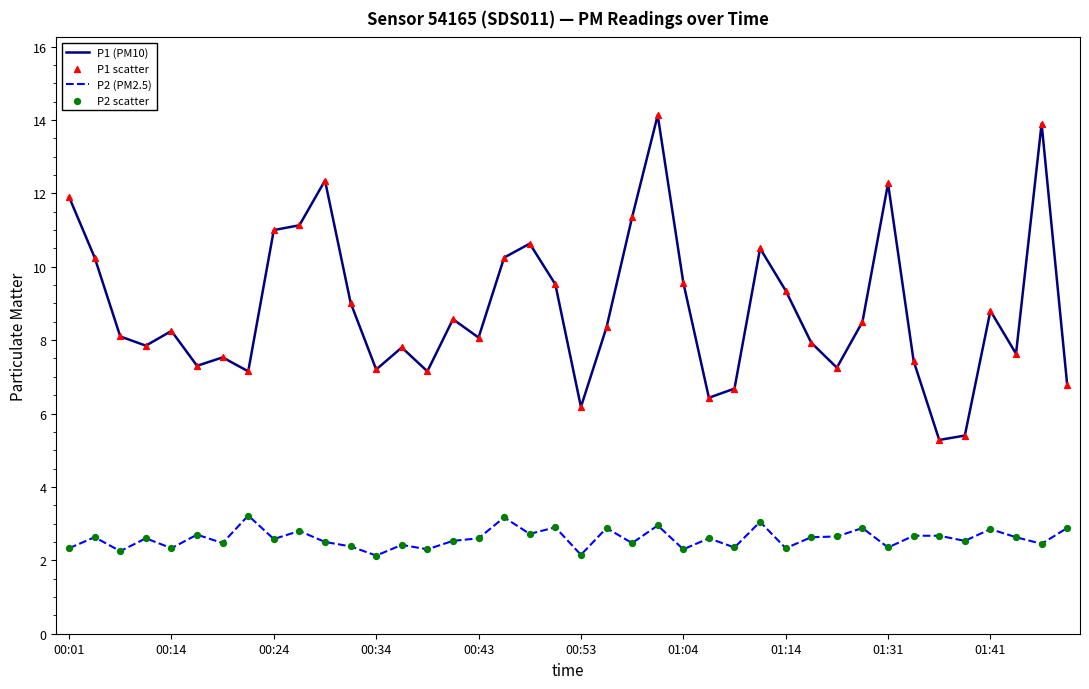

At how many categories does at least one series exceed 7?

34